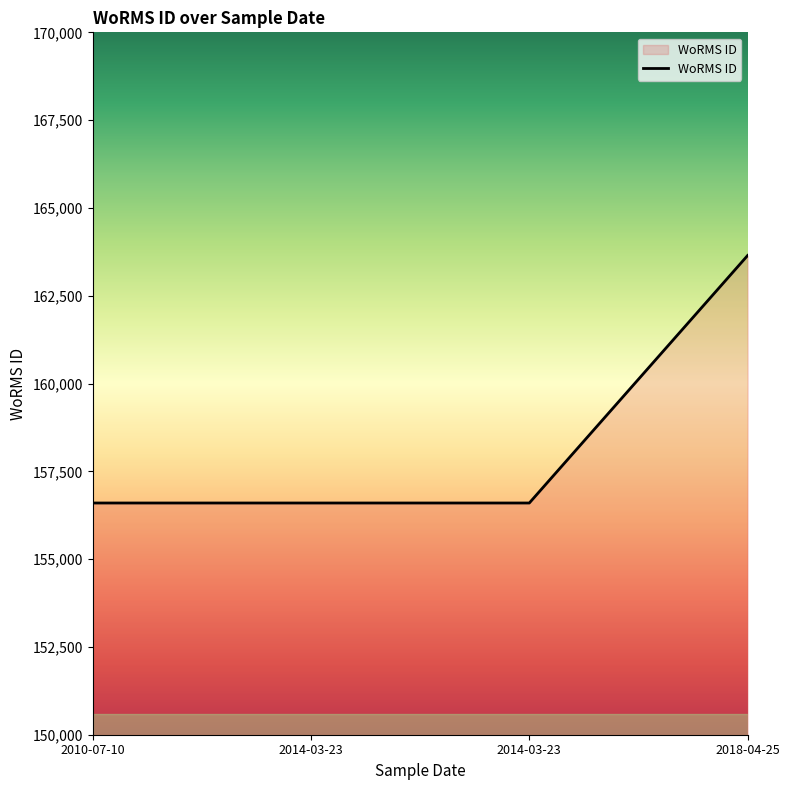

Rank the categories by value from lowest to highest.

2010-07-10, 2014-03-23, 2014-03-23, 2018-04-25